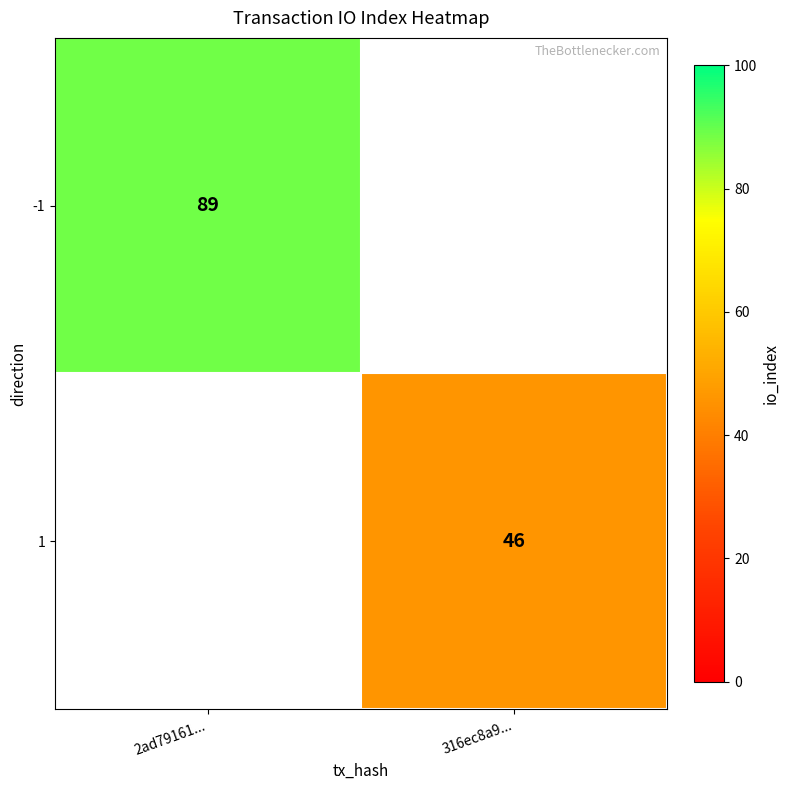

The value of -1 at 2ad79161... is 158.1. True or false?

False